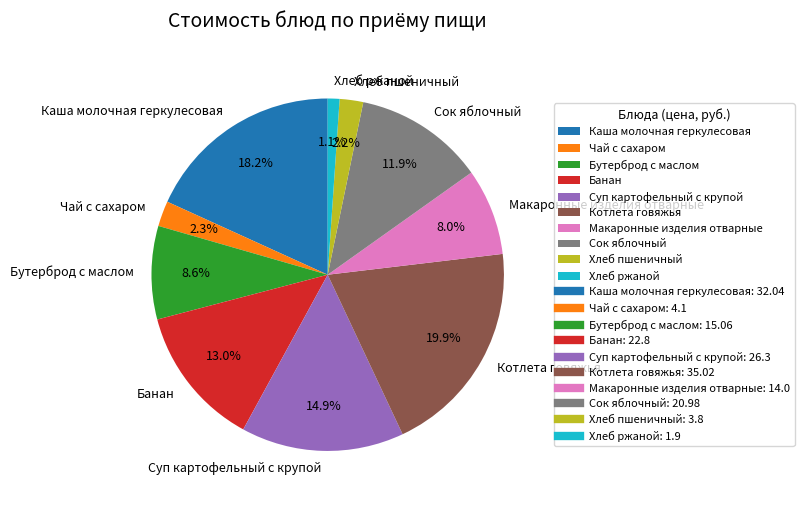

To the nearest percent, what is the difference between the Макаронные изделия отварные and Бутерброд с маслом slice percentages?

1%